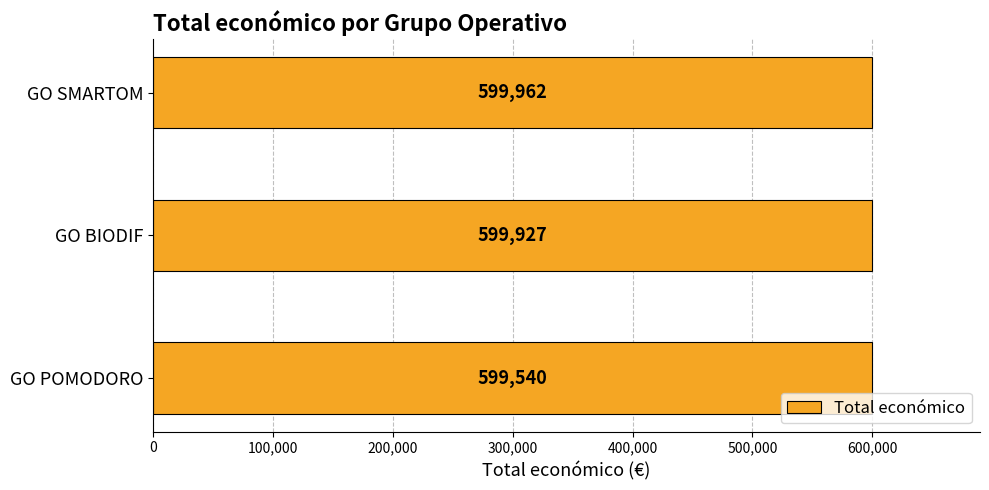

Does the chart contain stacked bars?

No